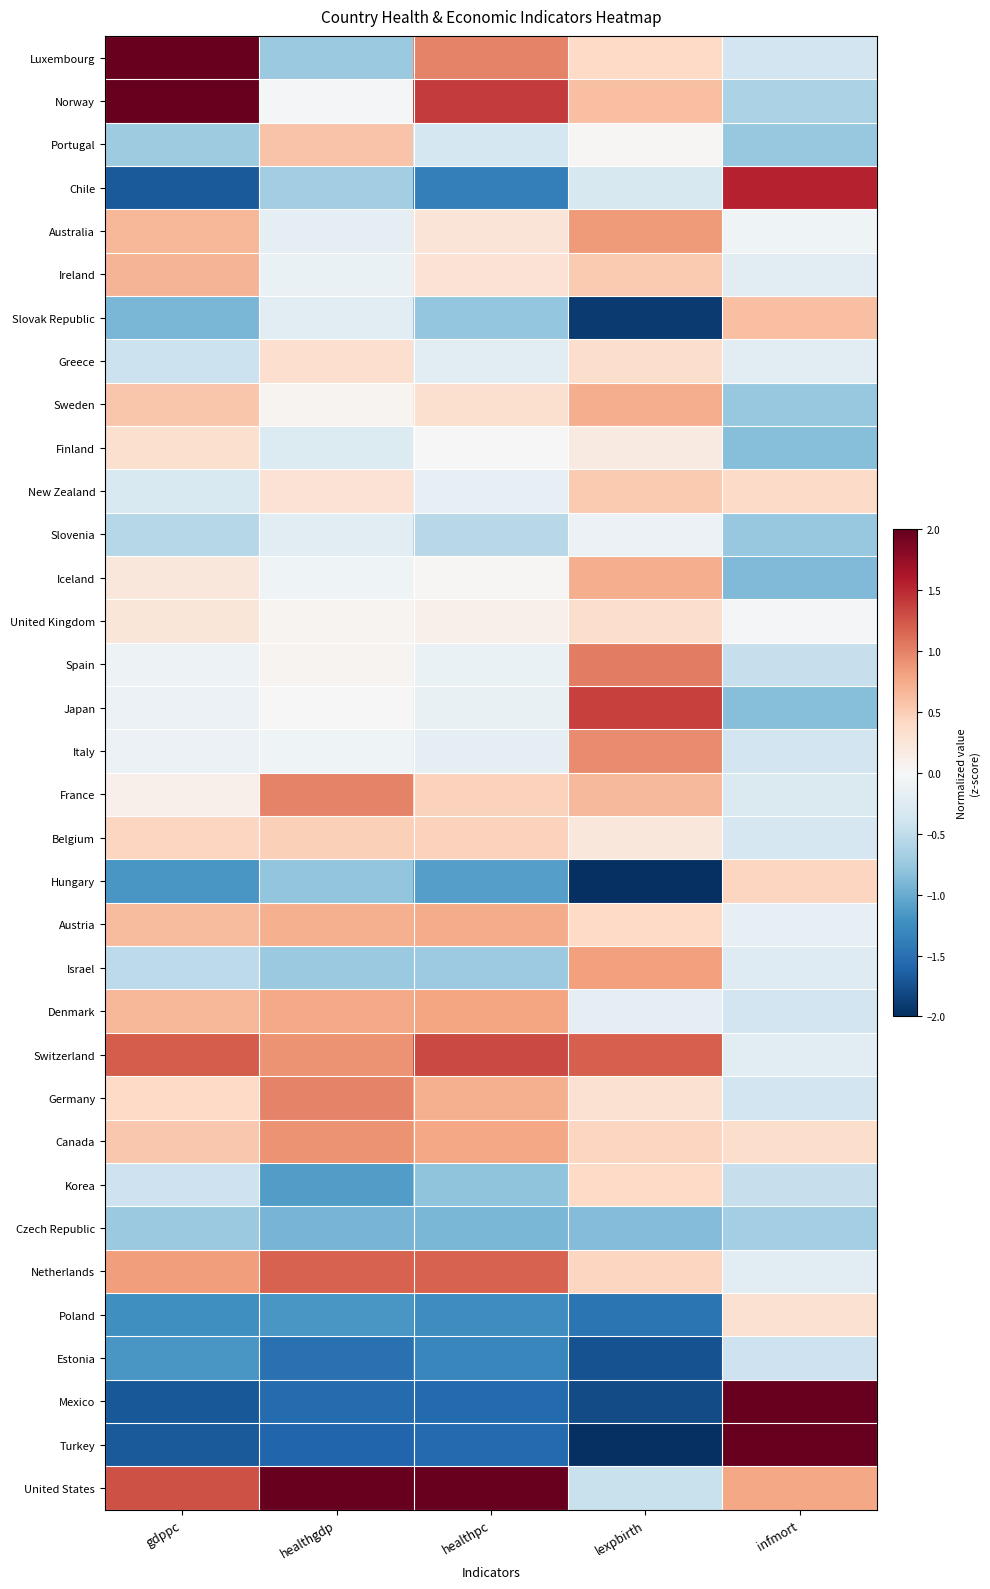

Which series has the widest spread of values?

Turkey